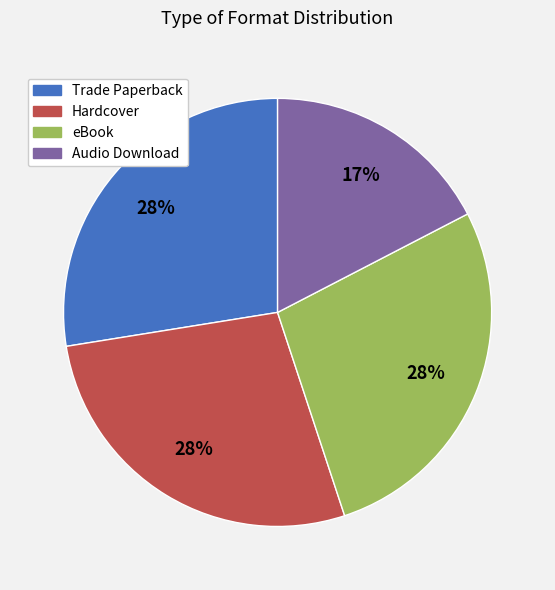

Count the number of slices in the pie.

4